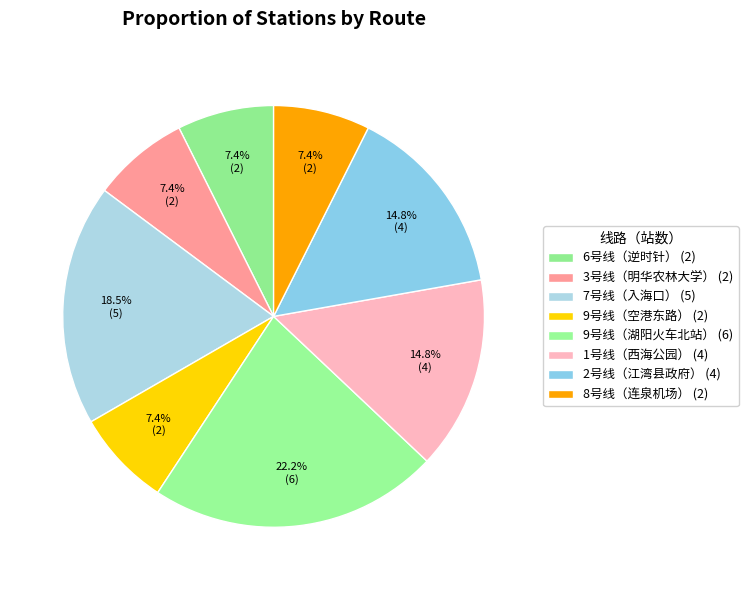

How many segments does this pie chart have?

8